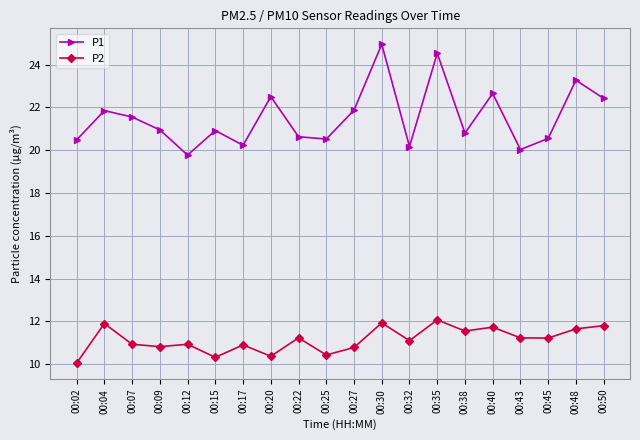

Read the P2 value at 00:30.

11.9